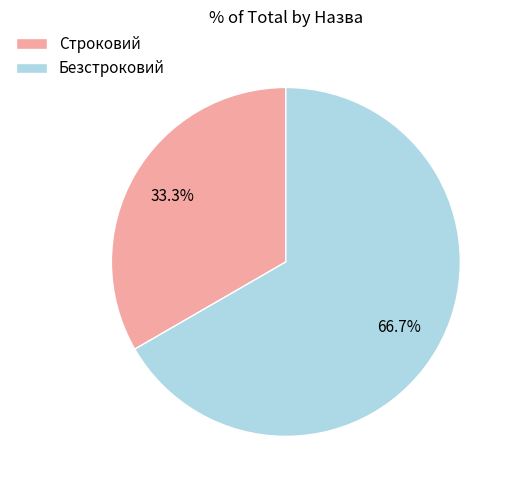

The Строковий slice represents 33% of the pie. True or false?

True